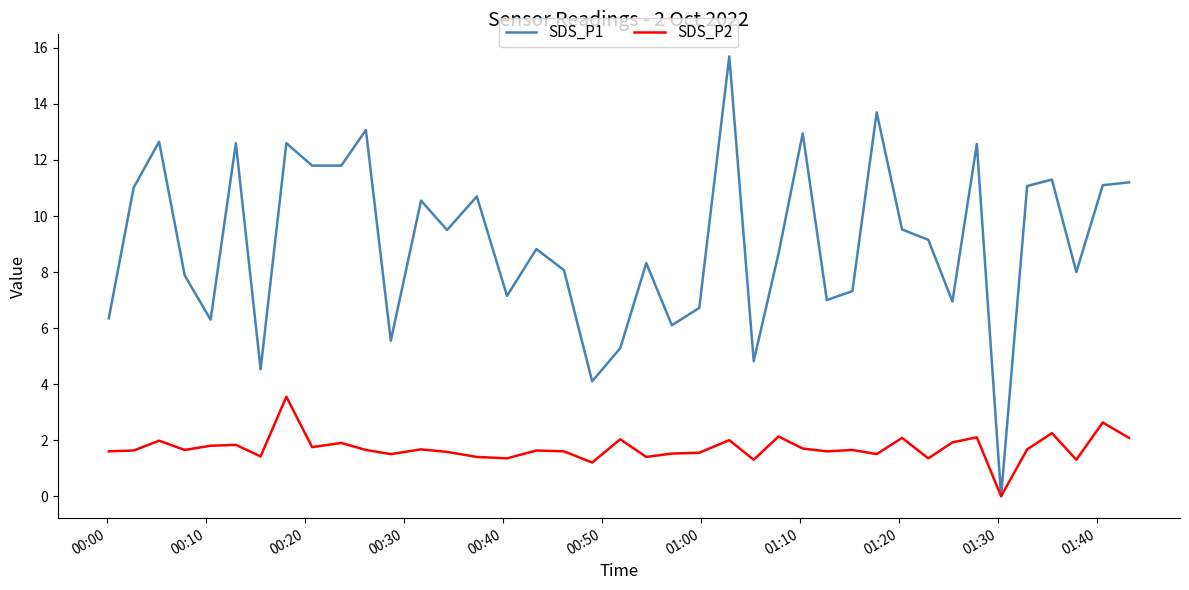

Does the chart display data point markers on the line(s)?

No